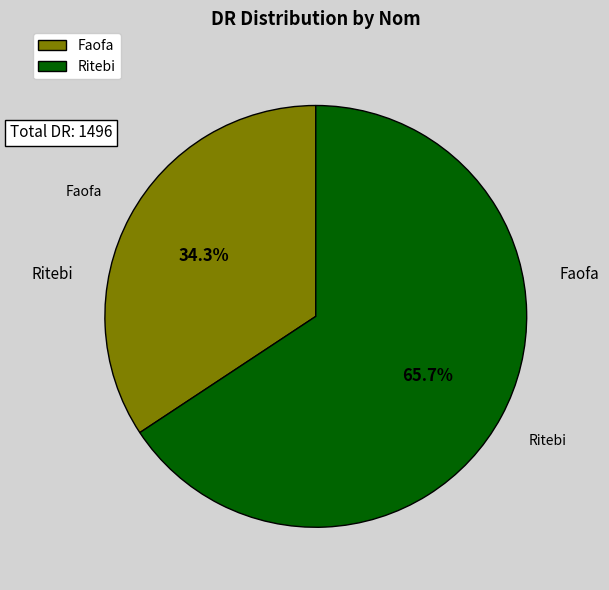

Count the number of slices in the pie.

2